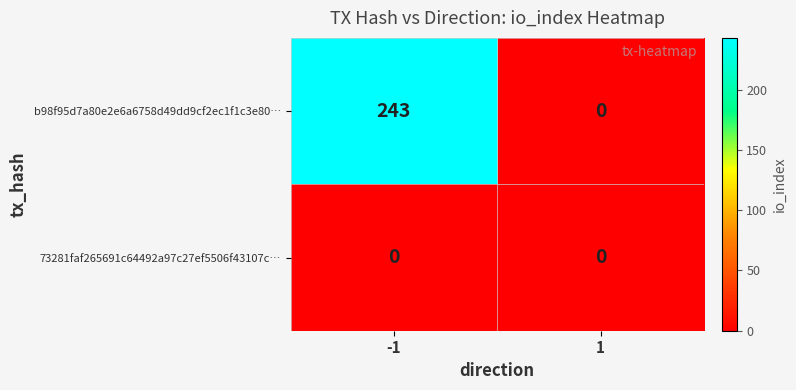

Rank the series by their average value, from lowest to highest.

73281faf265691c64492a97c27ef5506f43107c…, b98f95d7a80e2e6a6758d49dd9cf2ec1f1c3e80…